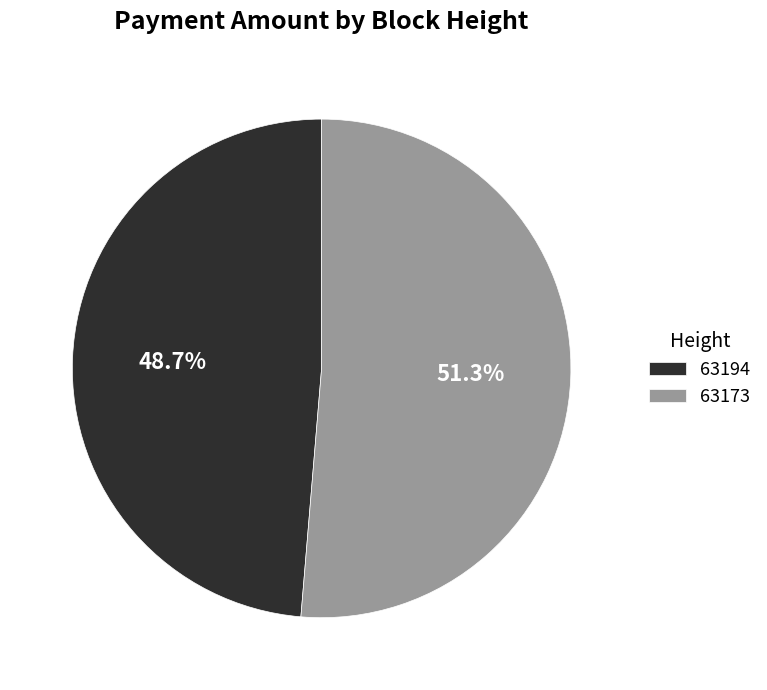

Which has a higher value, 63194 or 63173?

63173